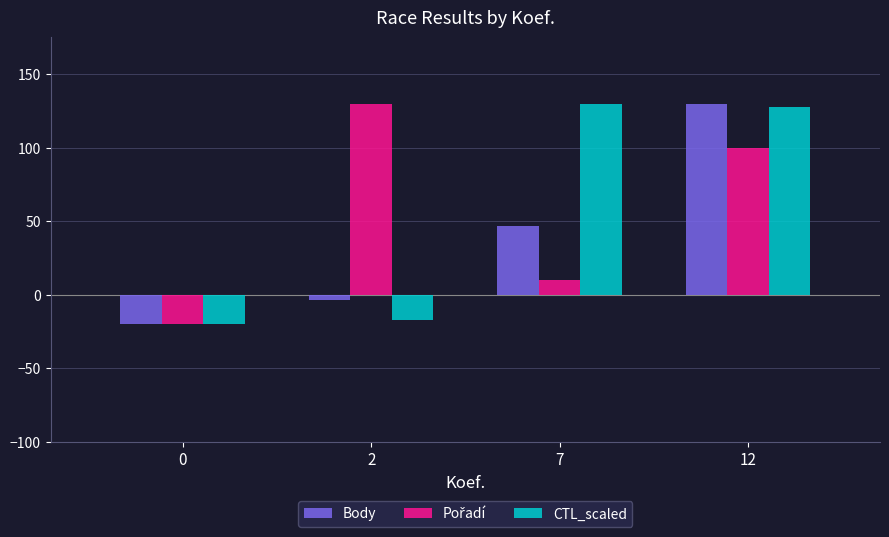

Which series changed the most between 2 and 7?

CTL_scaled